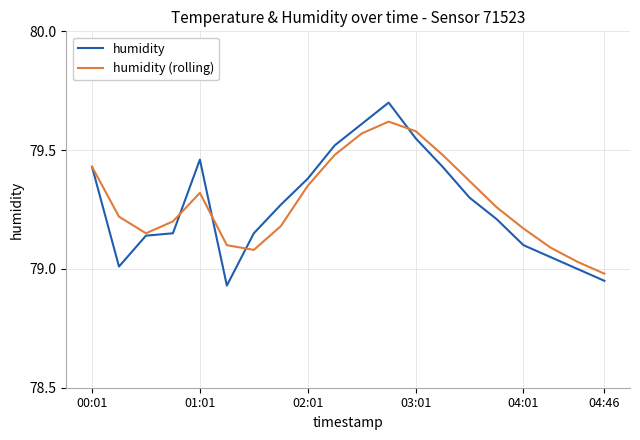

In humidity (rolling), how many points are lower than both neighbors (excluding endpoints)?

2